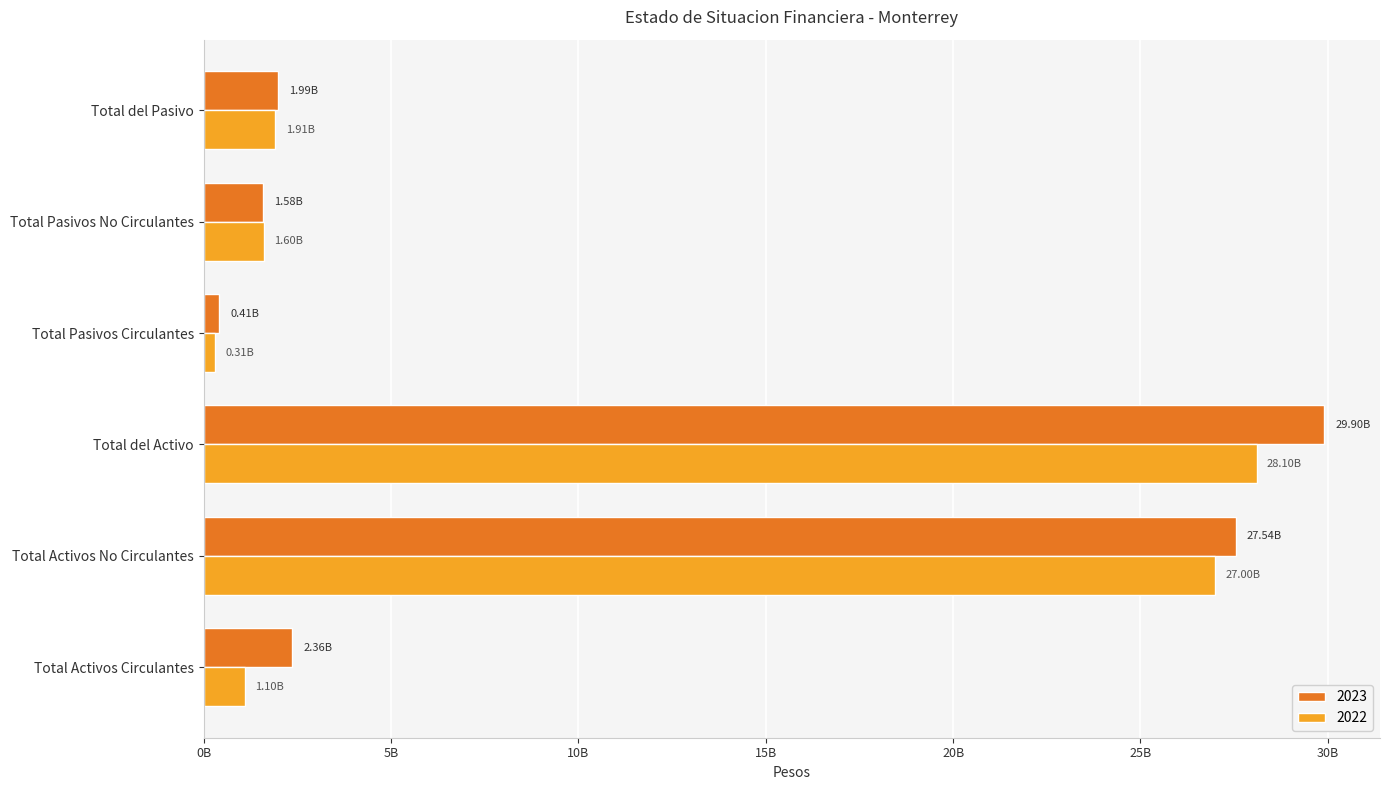

What is the greatest value displayed?

29897143961.1